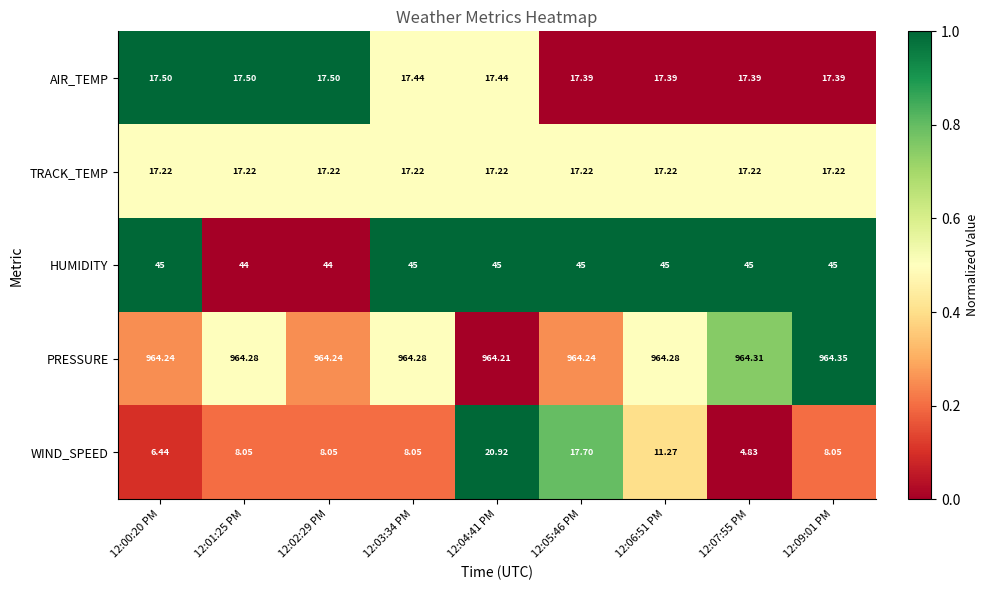

List the series in order of their peak value, highest first.

PRESSURE, HUMIDITY, WIND_SPEED, AIR_TEMP, TRACK_TEMP